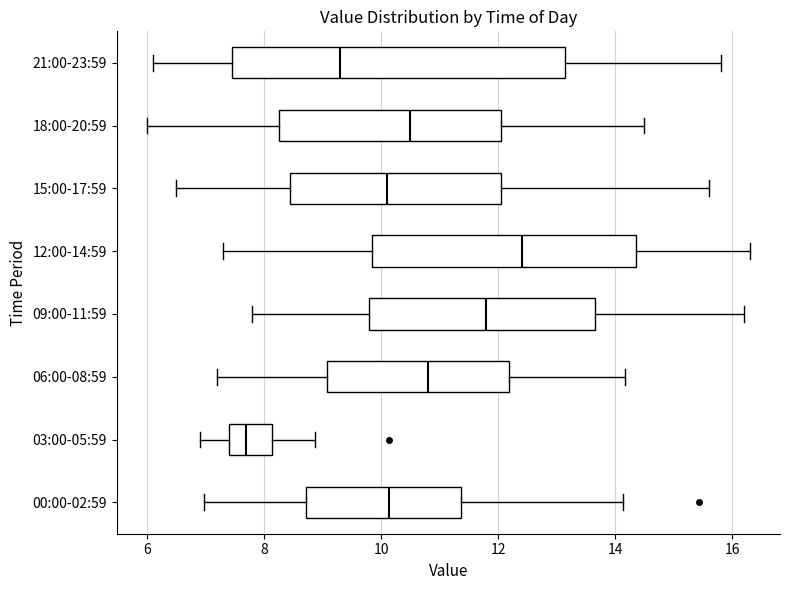

Reading bottom to top, transcribe this box plot: for each box, give where its median line is, the range the box spans, and where its two whiskers end, as read against the x-axis. The values are not printed on the chart, so give them approximately, as read against the axis.

00:00-02:59: median 10.2, box 8.8 to 11.4, whiskers 7.0 to 14.2
03:00-05:59: median 7.8, box 7.4 to 8.2, whiskers 7.0 to 8.8
06:00-08:59: median 10.8, box 9.0 to 12.2, whiskers 7.2 to 14.2
09:00-11:59: median 11.8, box 9.8 to 13.6, whiskers 7.8 to 16.2
12:00-14:59: median 12.4, box 9.8 to 14.4, whiskers 7.4 to 16.4
15:00-17:59: median 10.2, box 8.4 to 12.0, whiskers 6.6 to 15.6
18:00-20:59: median 10.6, box 8.2 to 12.0, whiskers 6.0 to 14.6
21:00-23:59: median 9.4, box 7.4 to 13.2, whiskers 6.2 to 15.8